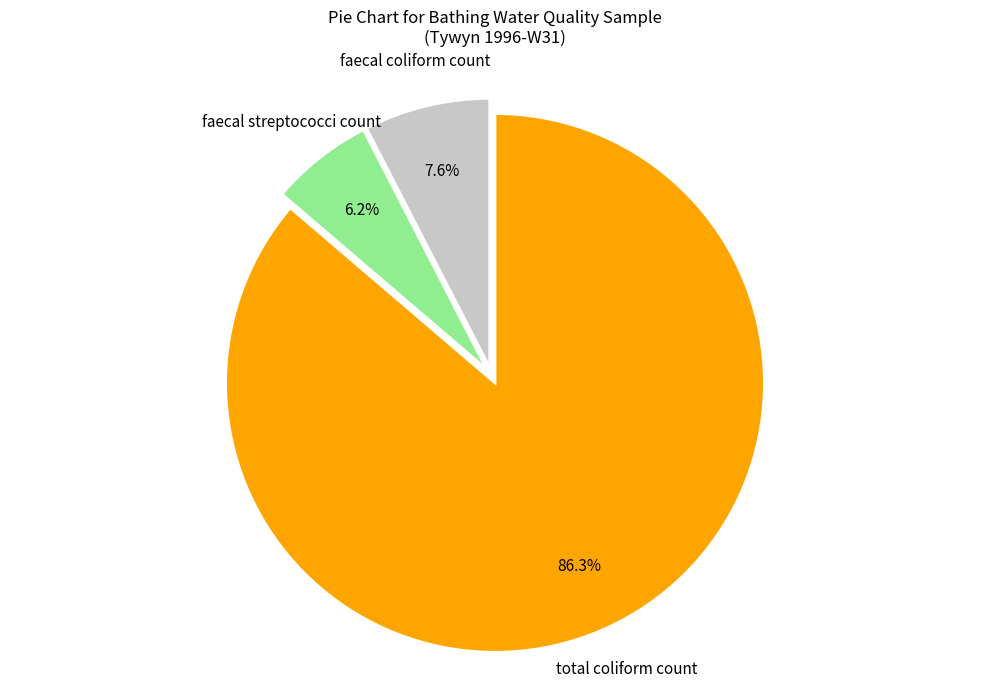

Is there any slice that represents more than half of the pie?

Yes